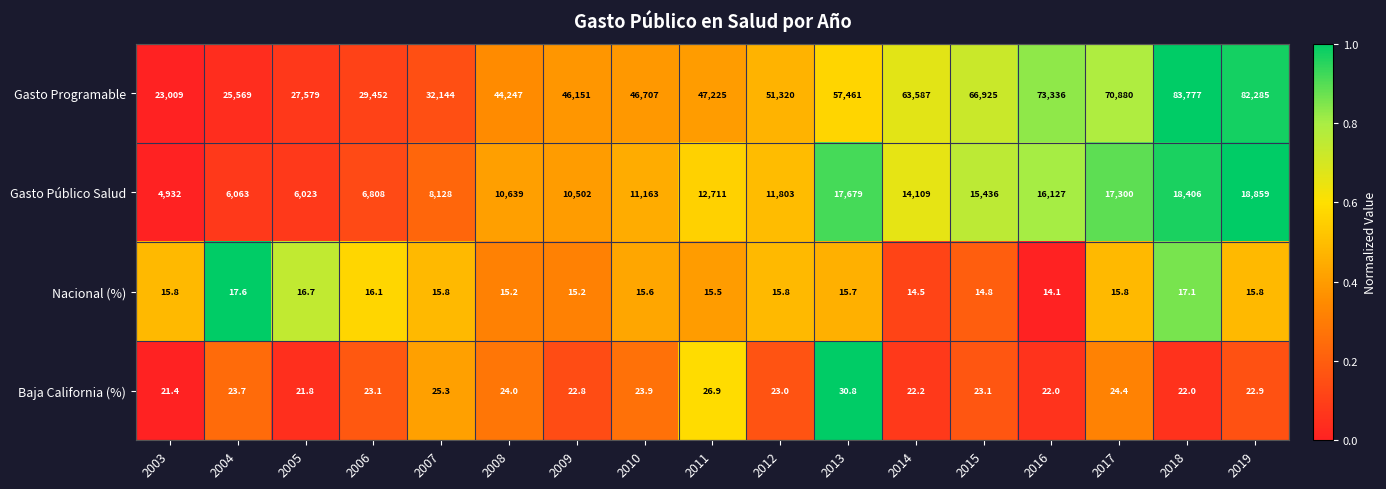

Which series has the largest total across all categories?

Gasto Programable